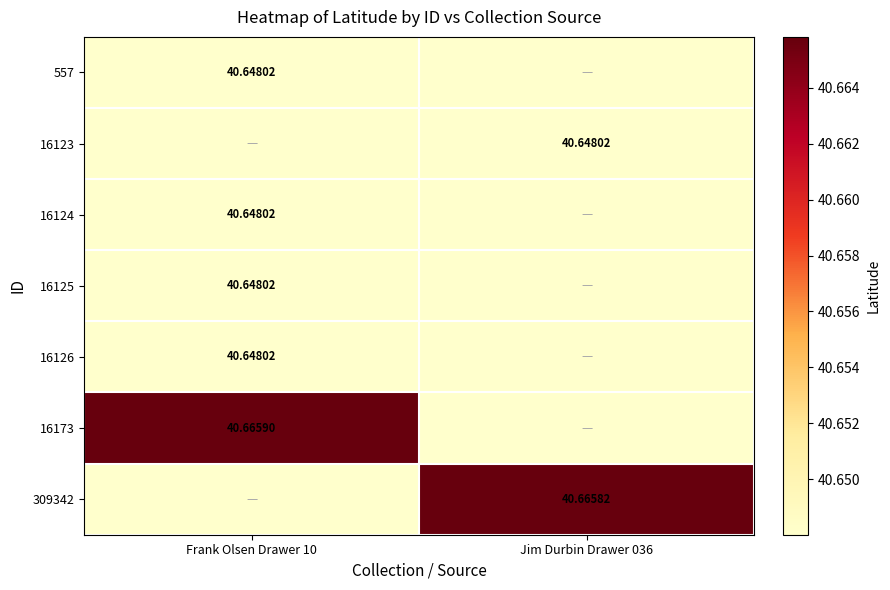

Rank the categories by 16124 value from highest to lowest.

Frank Olsen Drawer 10, Jim Durbin Drawer 036